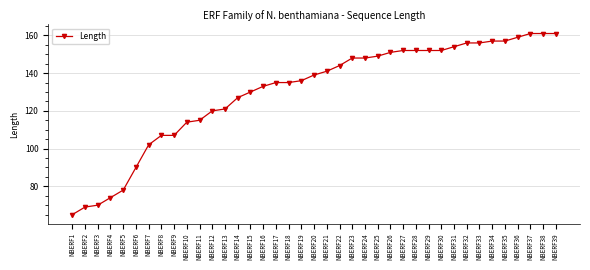

How many data points are less than 139?

19